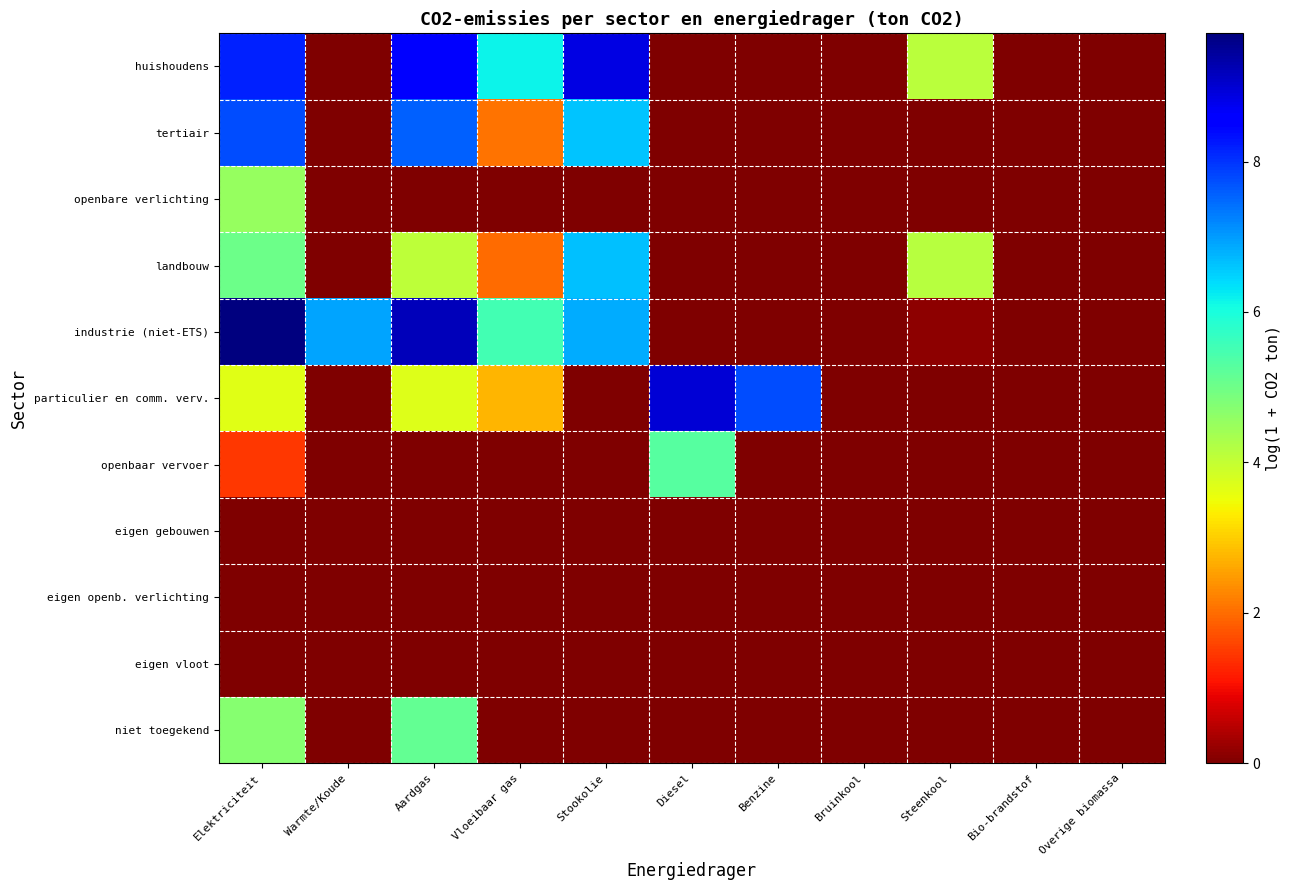

Count the number of categories in the chart.

11